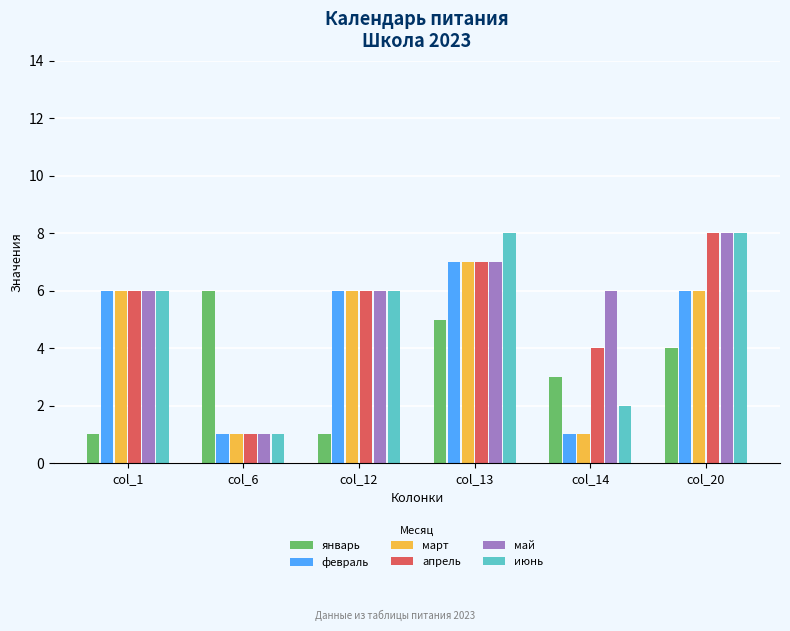

What is the spread (max minus min) of values at col_20?

4